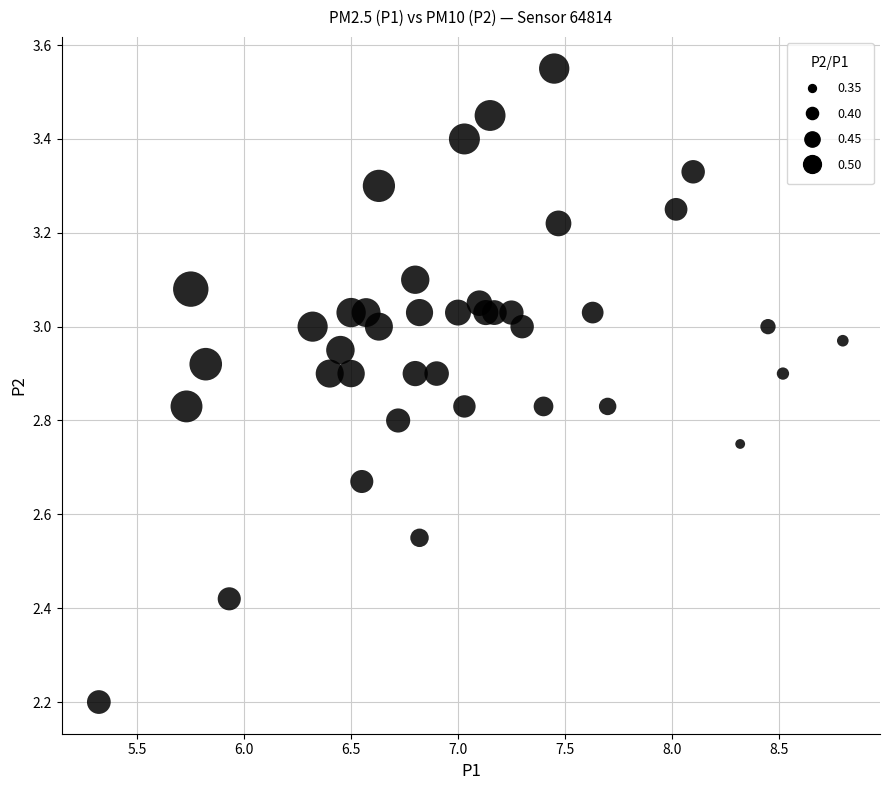

What Y value in the scatter plot is closest to 2?

2.2